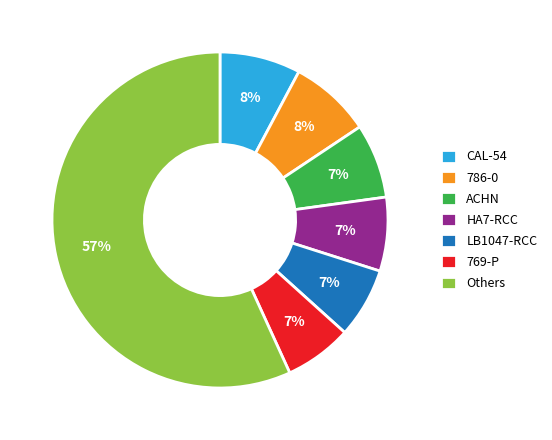

Approximately how many times larger is the value at ACHN compared to HA7-RCC?

1.0